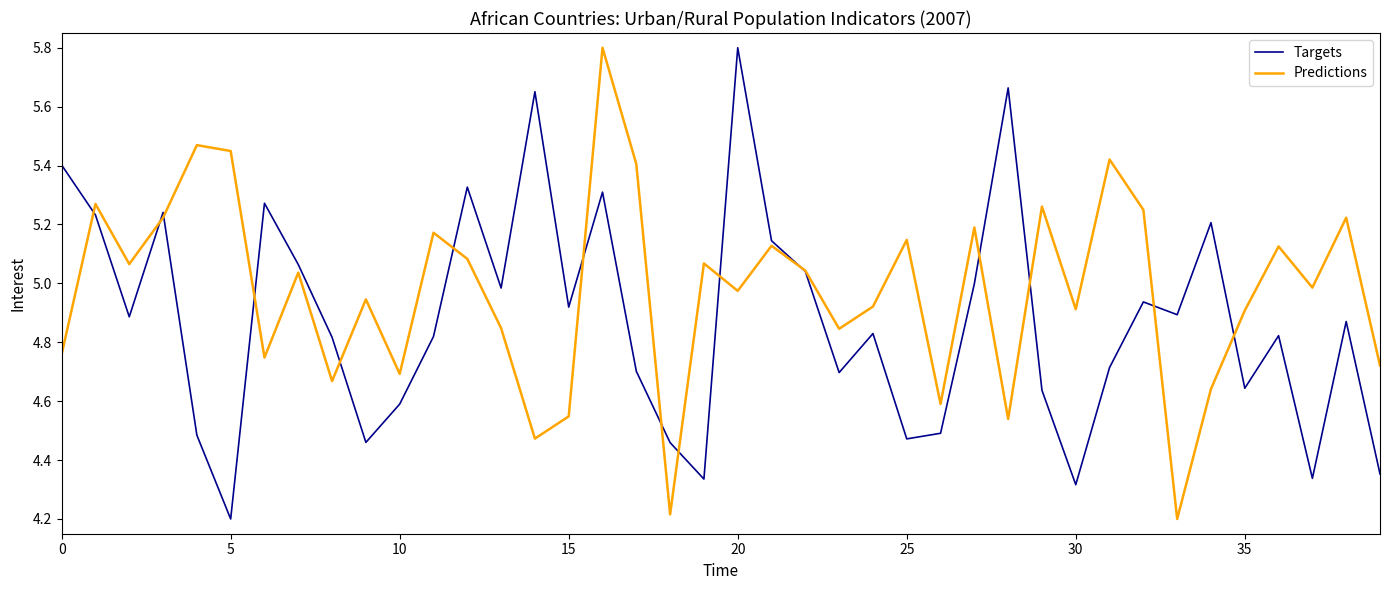

Which series has the largest total across all categories?

Predictions